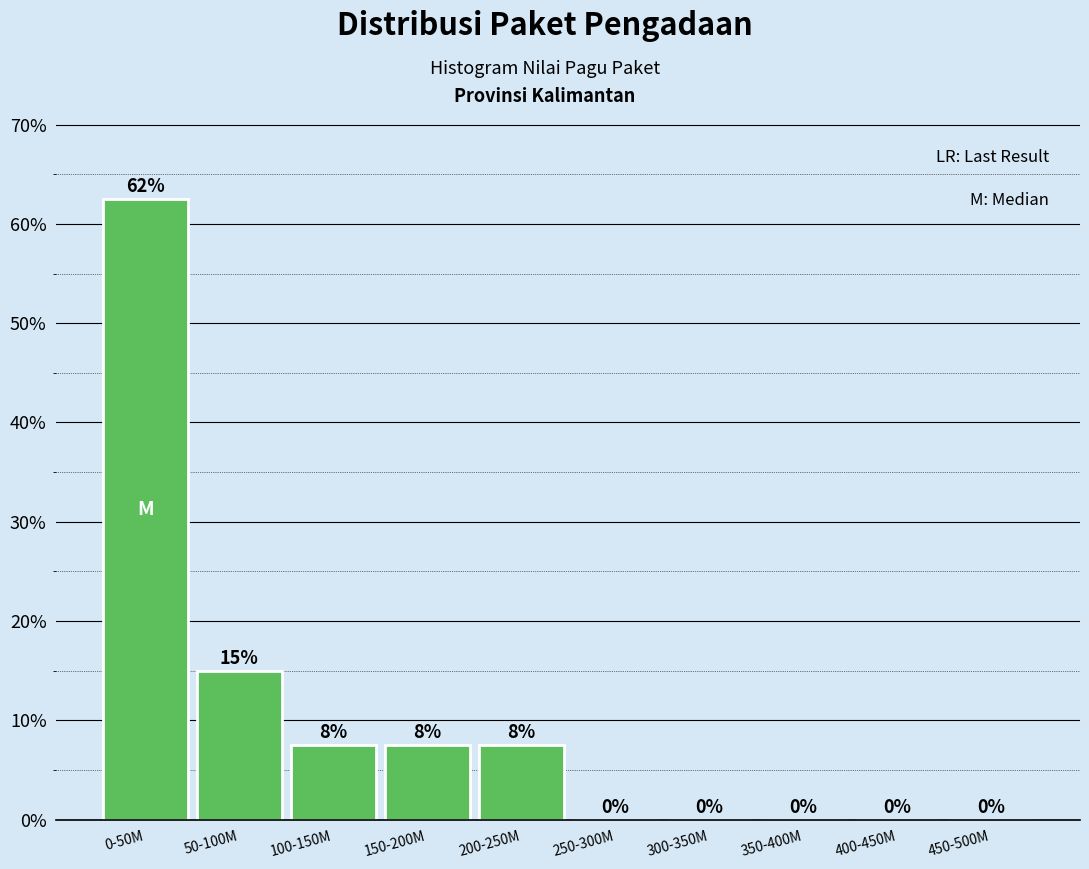

Which label corresponds to the largest value in the chart?

0-50M